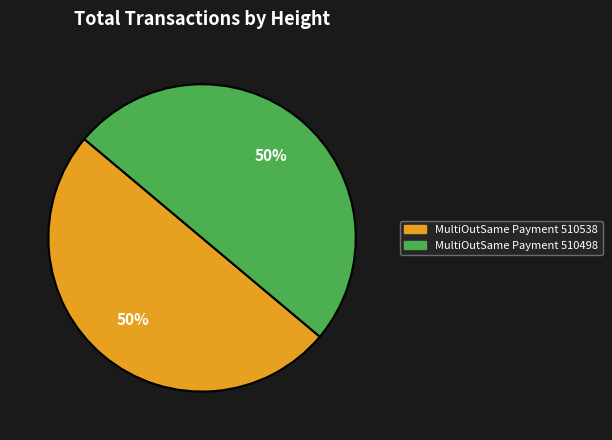

Combined, do MultiOutSame Payment 510538 and MultiOutSame Payment 510498 account for over 50%?

Yes